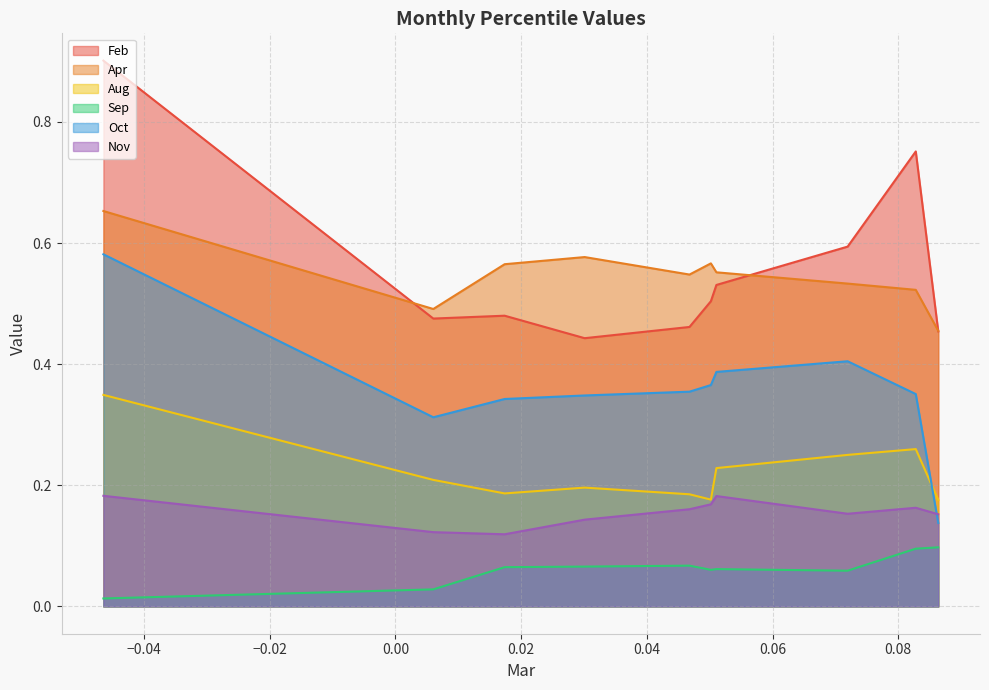

True or false: Nov and Sep intersect in this chart.

False